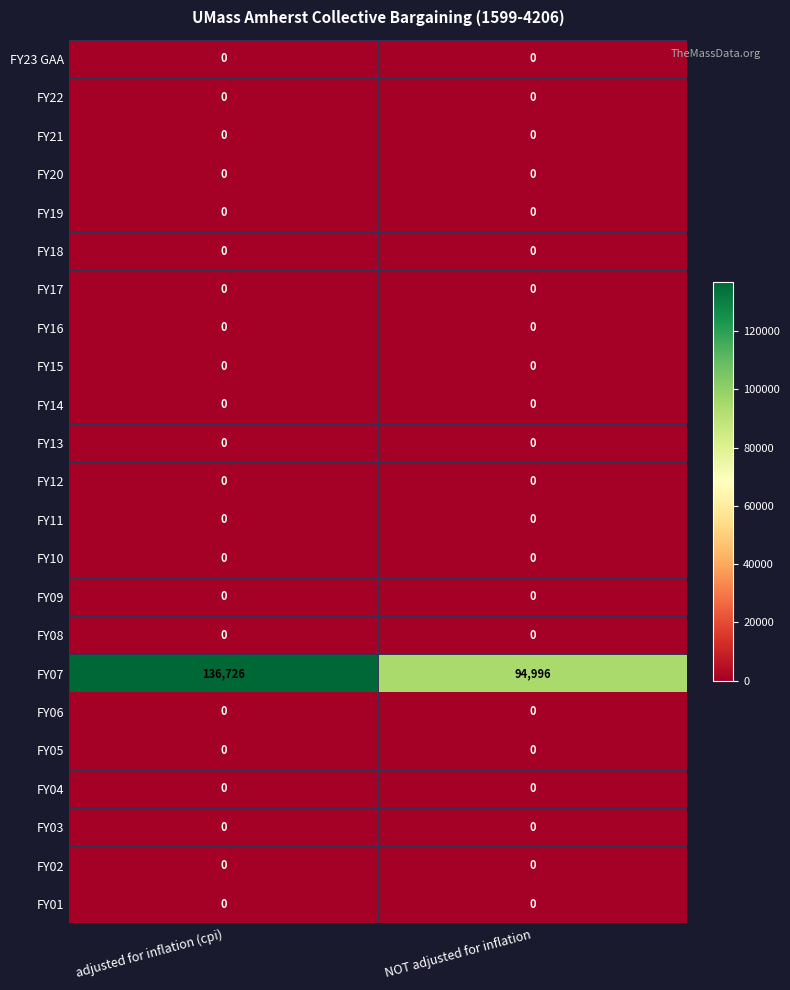

Between adjusted for inflation (cpi) and NOT adjusted for inflation, which series saw the biggest shift?

FY07